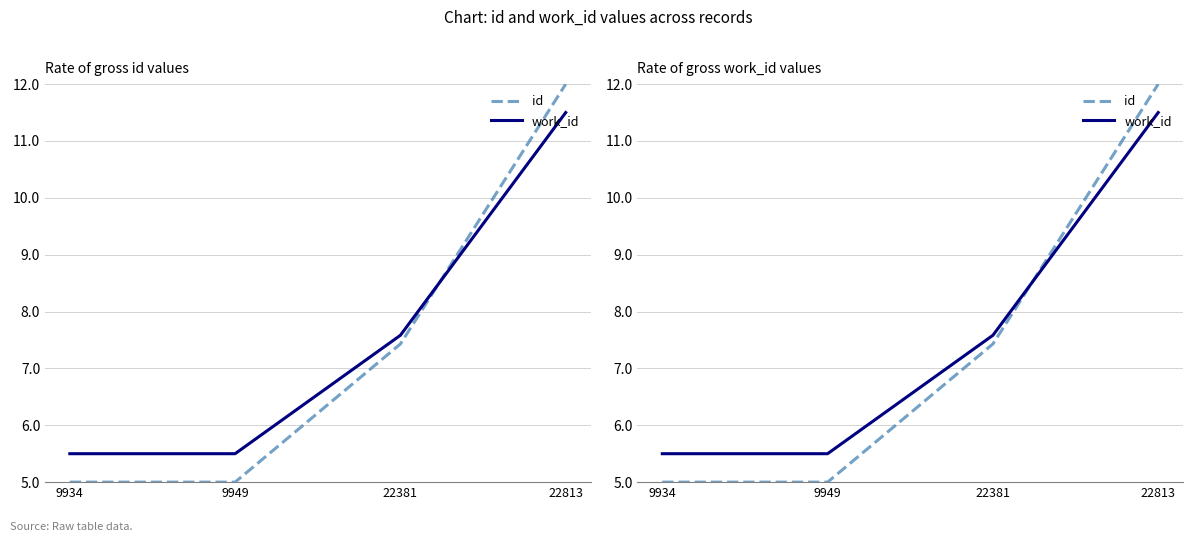

Reading left to right, transcribe all the data shown in this chart.

id: 9934=5.0	9949=5.0	22381=7.4	22813=12.0
work_id: 9934=5.5	9949=5.5	22381=7.6	22813=11.5